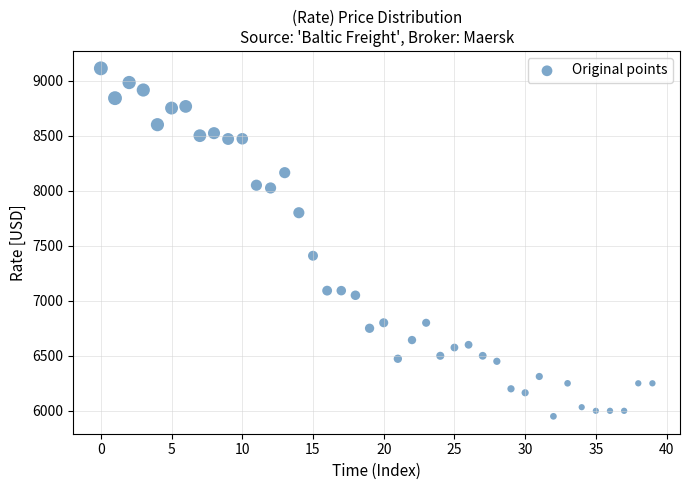

What is the range of Y values (max minus min)?

3162